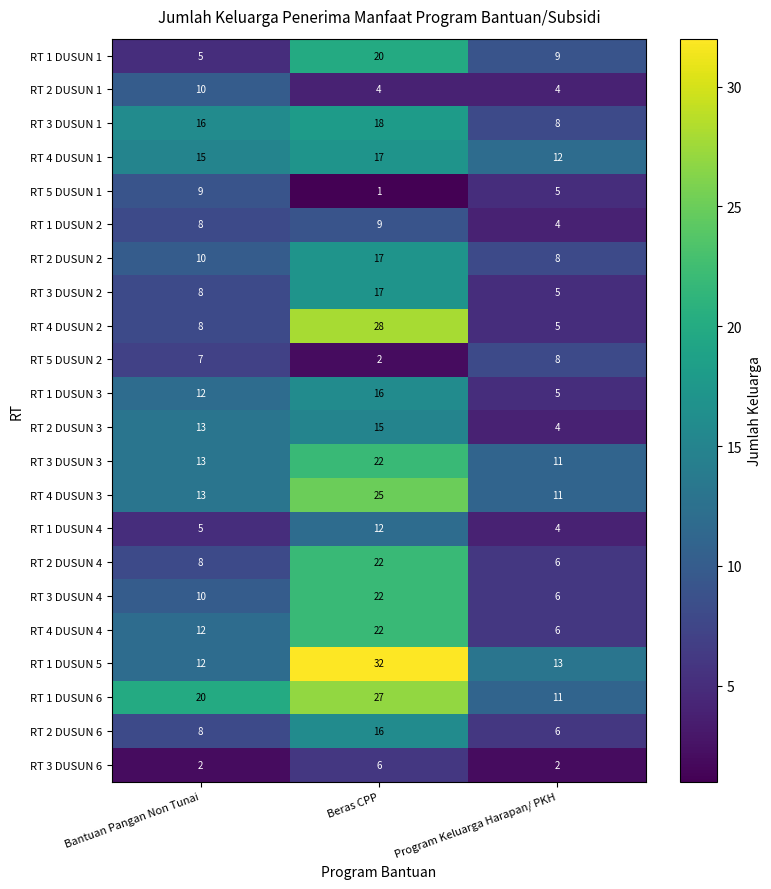

What is the difference between the maximum and minimum values in the RT 4 DUSUN 4 series?

16